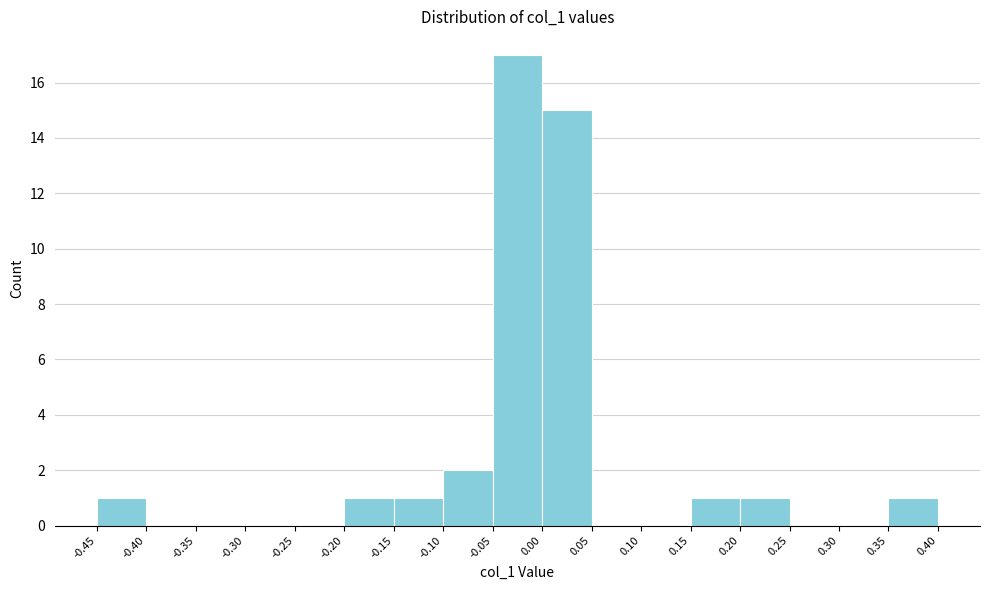

What is the height of the bar covering -0.45 to -0.40 on the x-axis? The values are not printed on the chart, so give them approximately, as read against the axis.

1